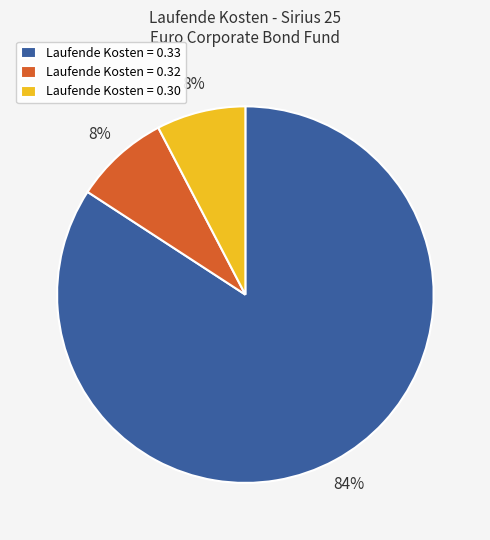

What percentage is the Laufende Kosten = 0.32 slice, to the nearest percent?

8%